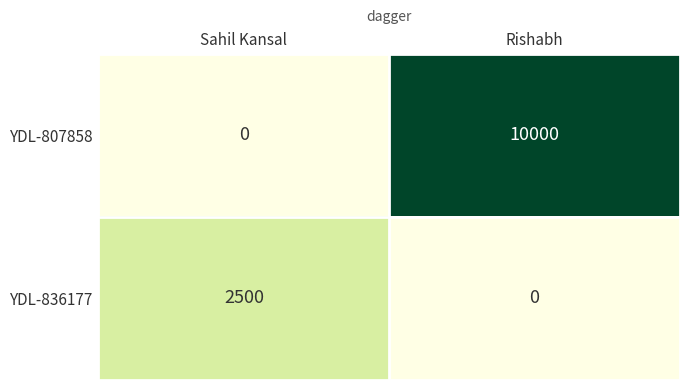

Which series changed the most between Sahil Kansal and Rishabh?

YDL-807858